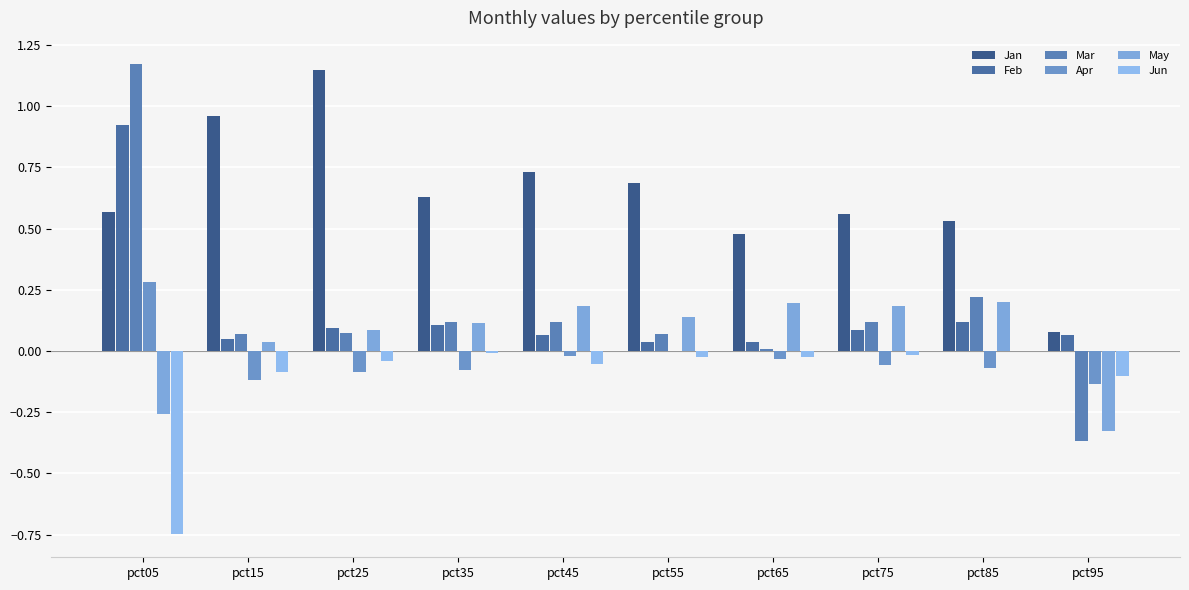

How many groups of bars are there?

10